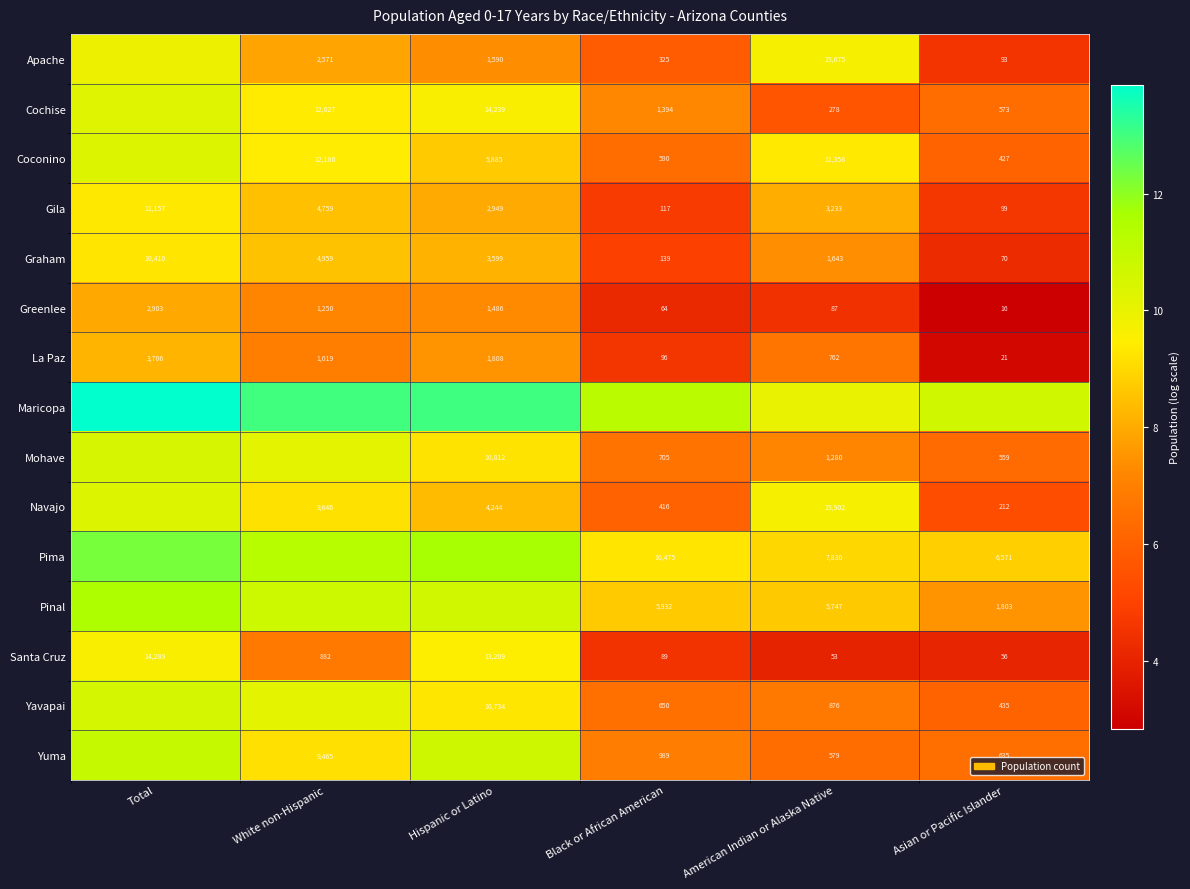

At which label is Greenlee closest to 1459?

Hispanic or Latino